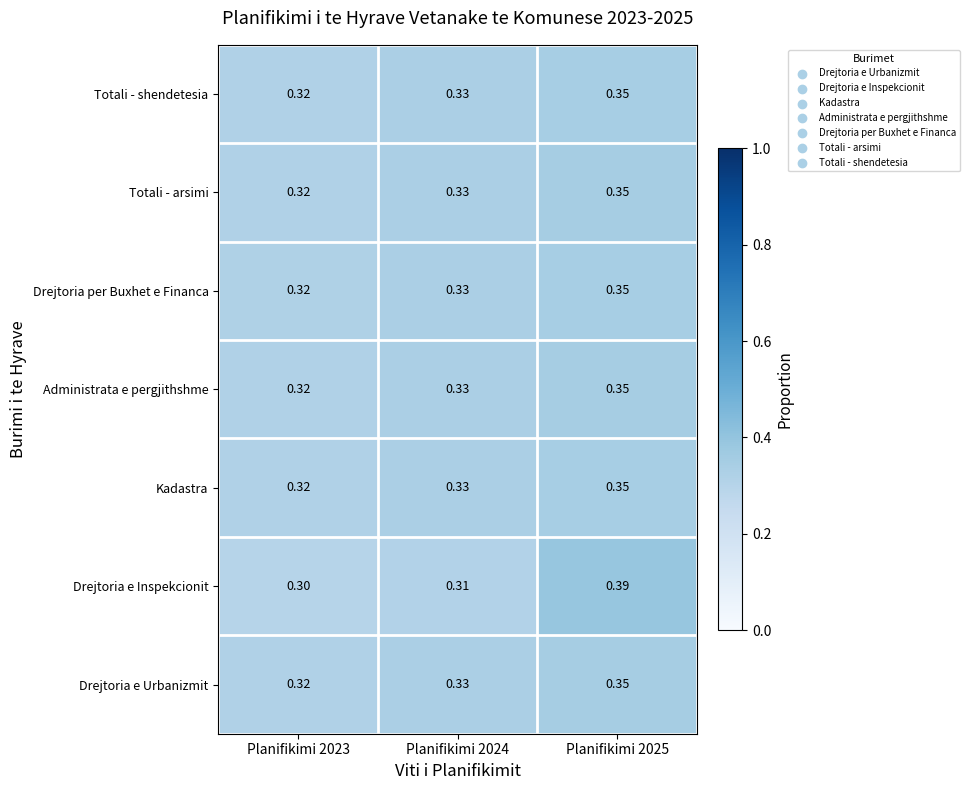

Which series changed the most between Planifikimi 2024 and Planifikimi 2025?

Drejtoria e Inspekcionit